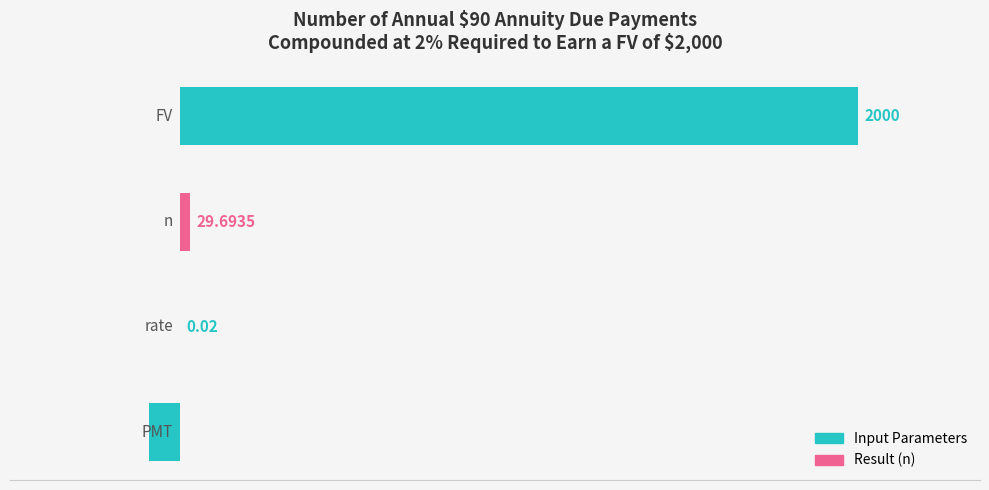

Are the bars horizontal?

Yes